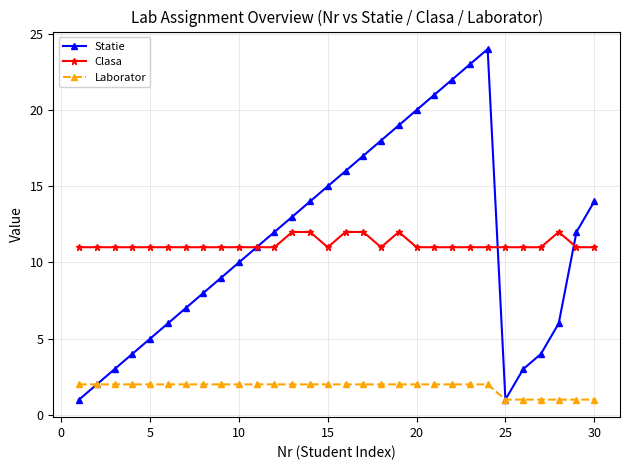

True or false: Laborator and Clasa intersect in this chart.

False